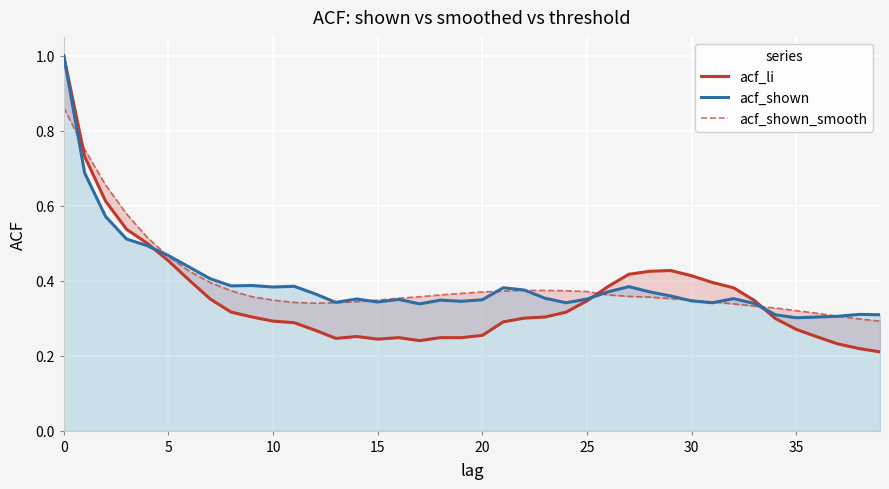

How many acf_shown_smooth values are between 0 and 1?

40